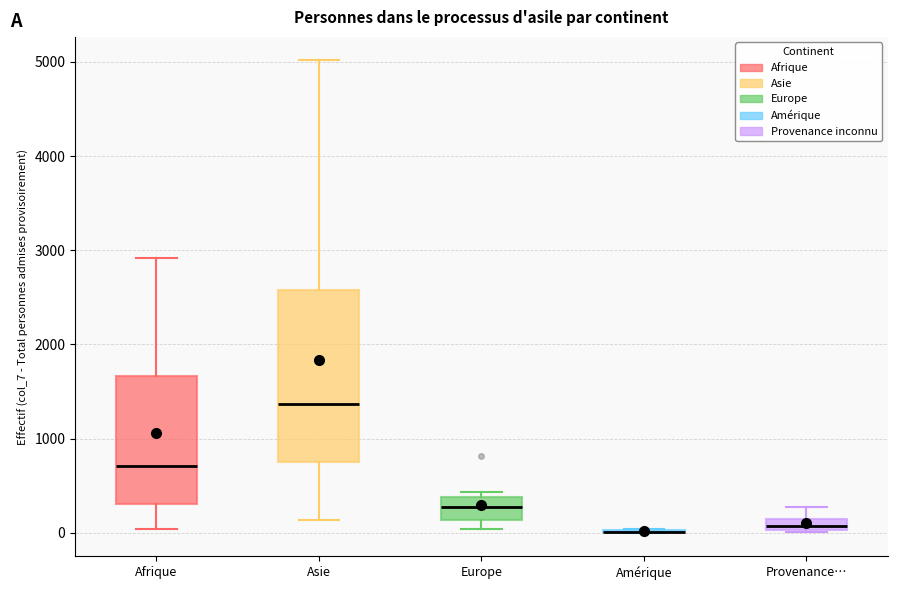

Which box is the tallest, from its lower edge to its upper edge?

Asie